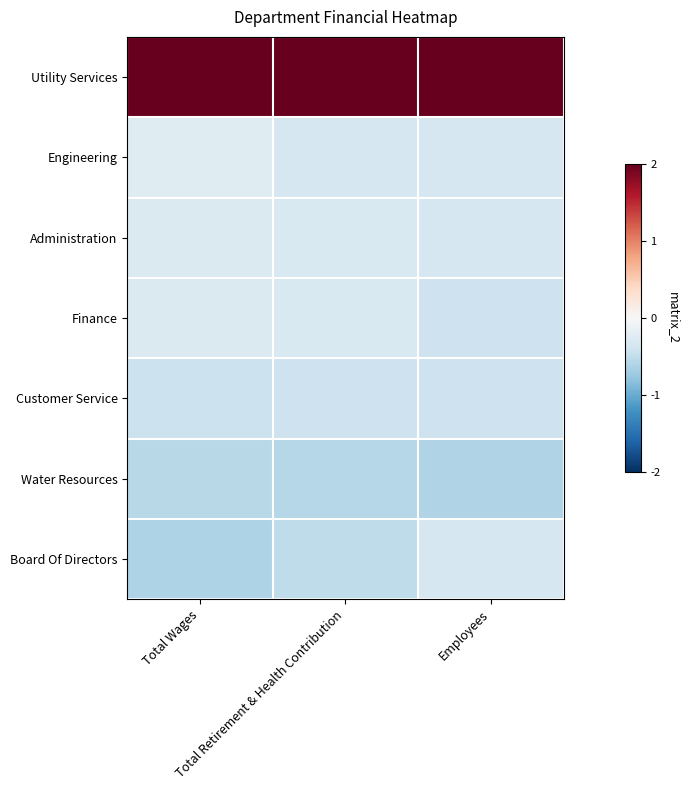

Which has a higher value, Total Retirement & Health Contribution or Total Wages?

Total Retirement & Health Contribution